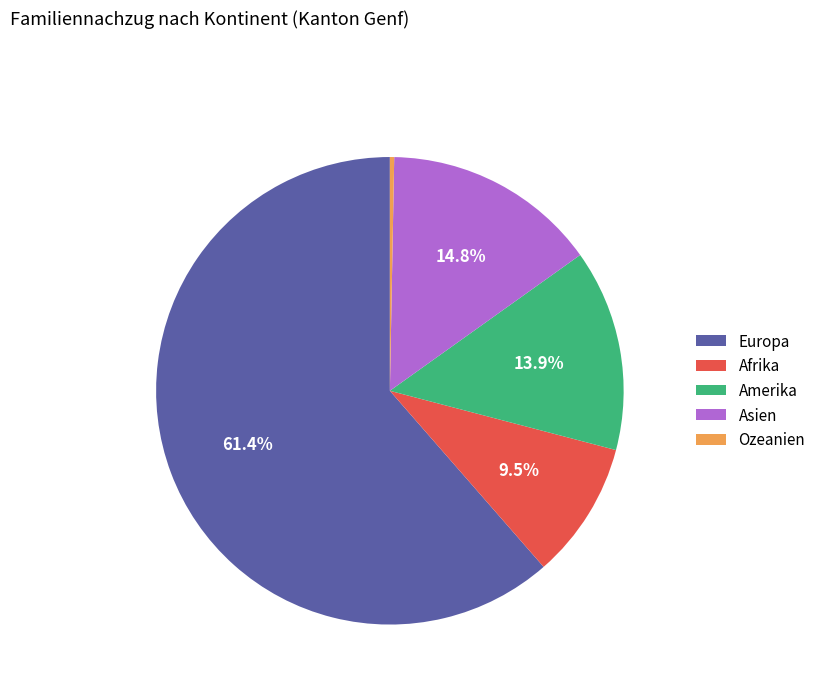

To the nearest percent, what portion does Asien represent?

15%